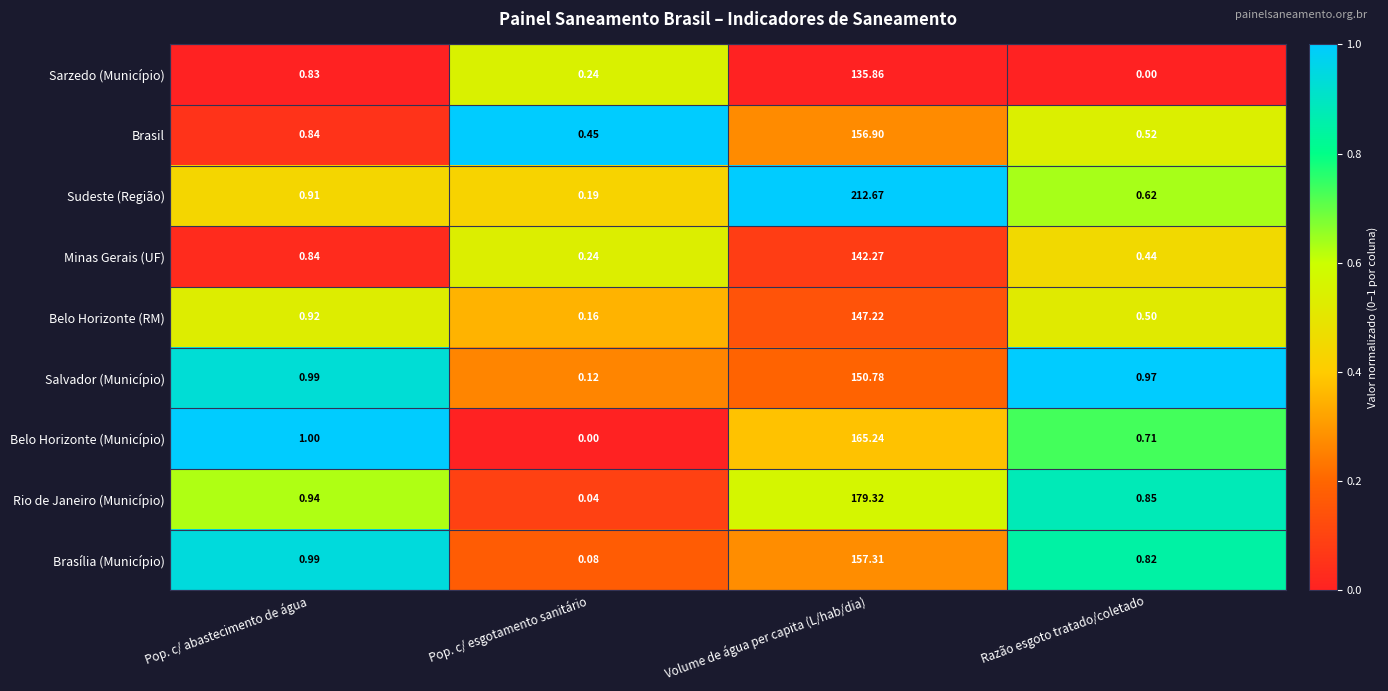

What is the difference between the highest and lowest values at Razão esgoto tratado/coletado?

1.0